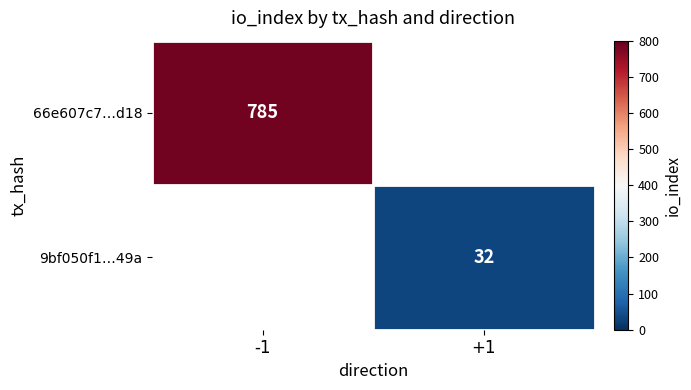

True or false: 9bf050f1…49a has a value of 20 at +1.

False